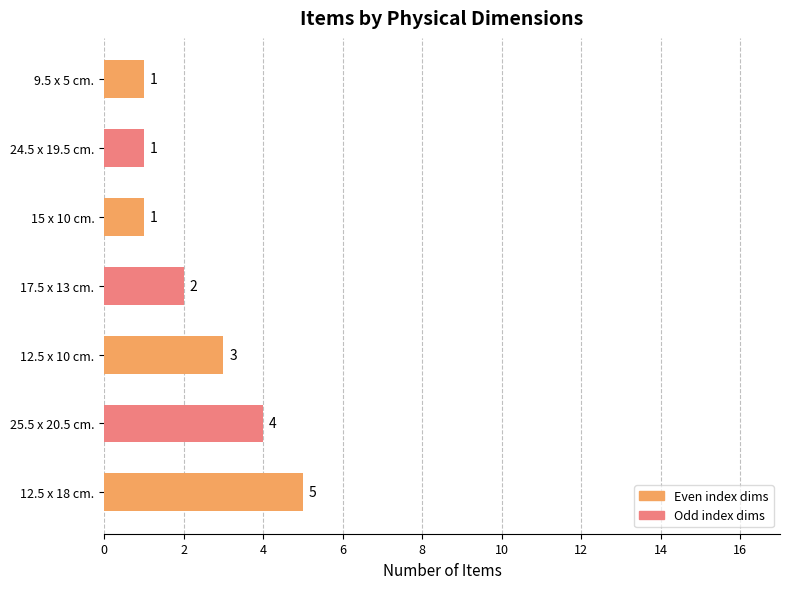

What is the smallest value displayed?

1